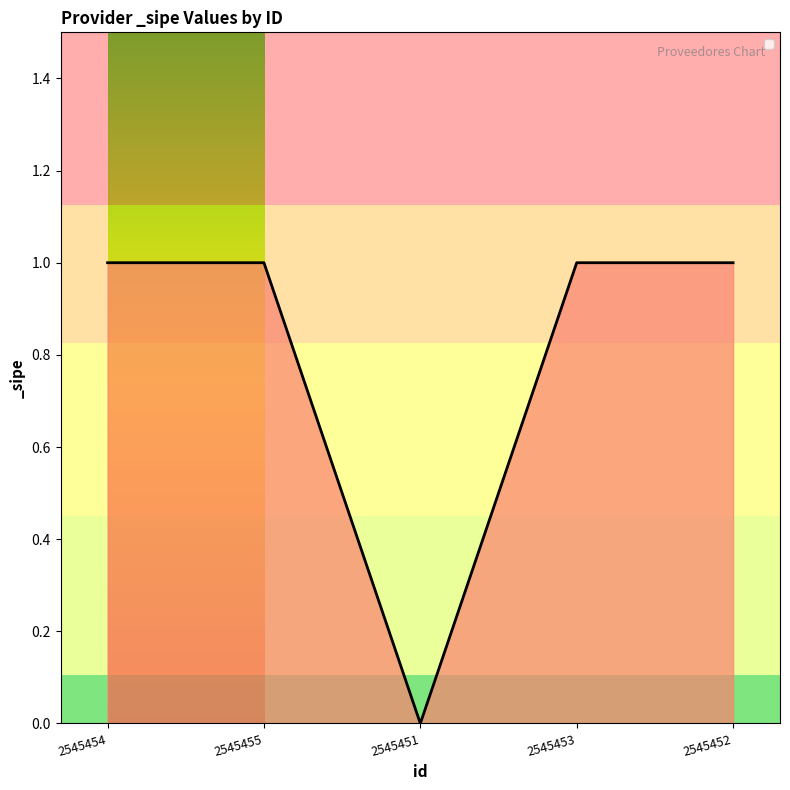

What is the sum of all values?

4